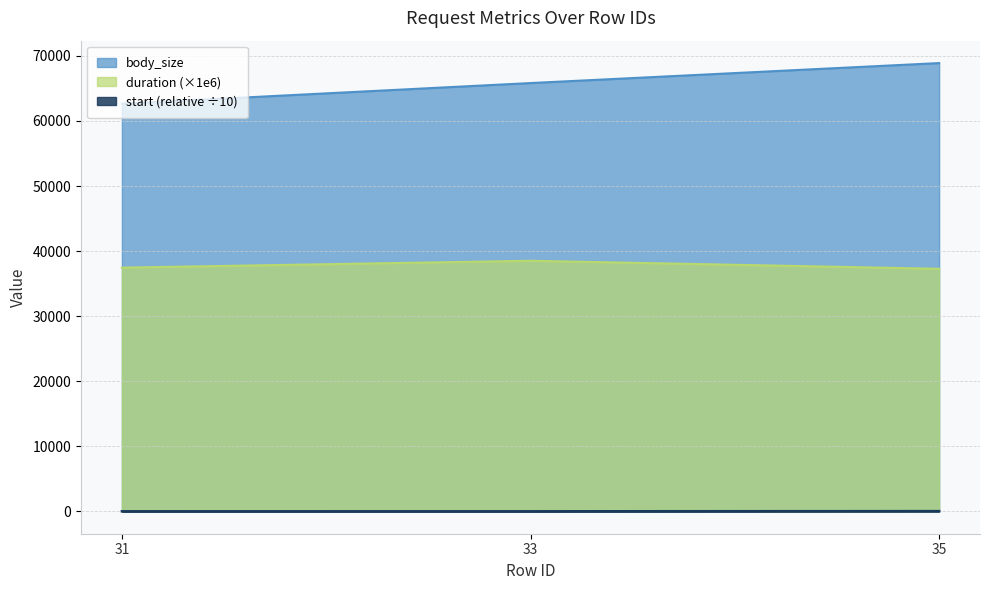

What is the value of the start point at the 3rd from the left?

29.1